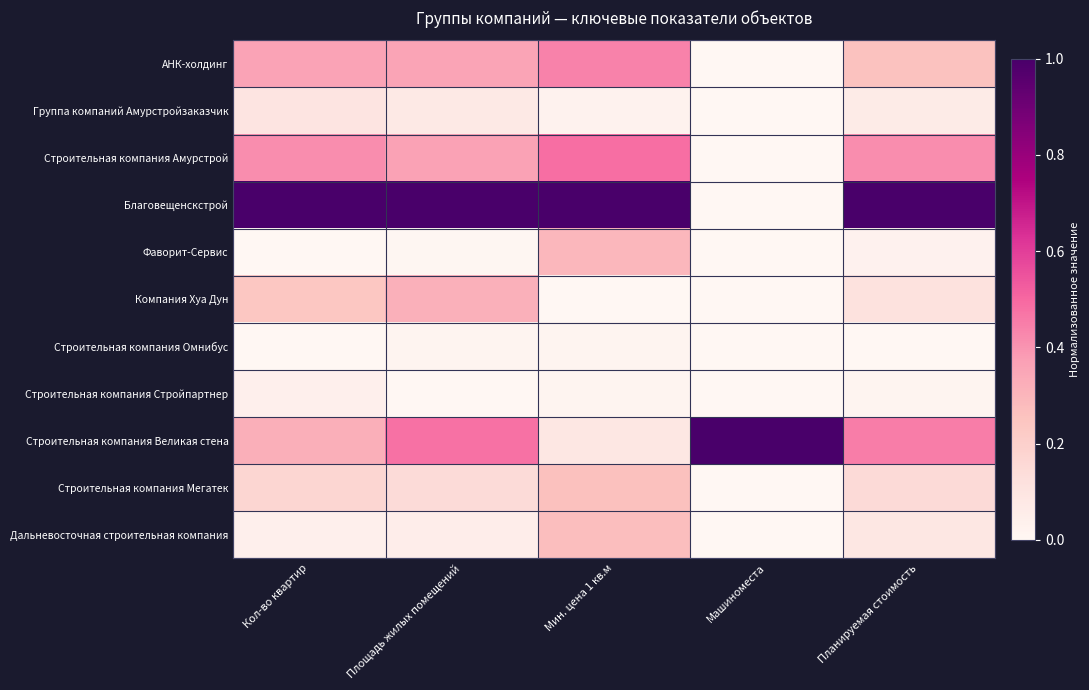

What is the greatest value displayed?

1.0